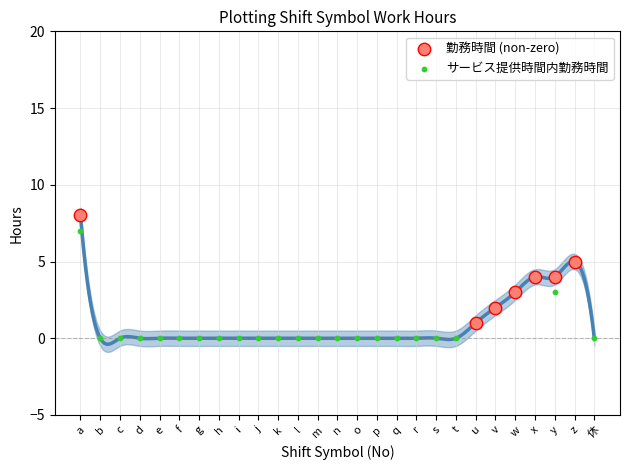

Which series reaches the maximum Y coordinate?

勤務時間 (non-zero)